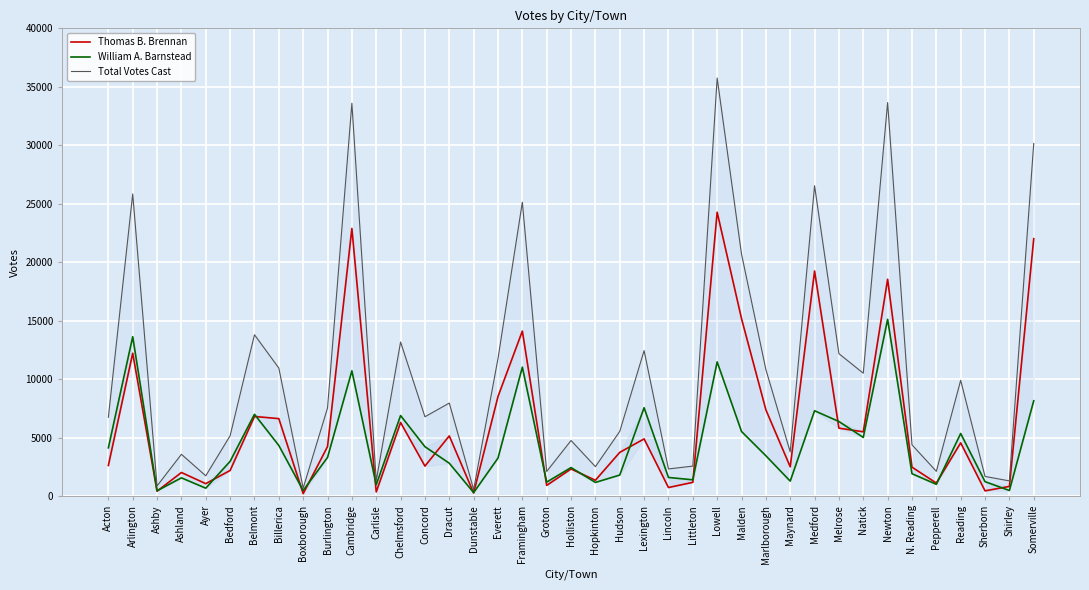

At which category does William A. Barnstead reach its first local peak?

Arlington